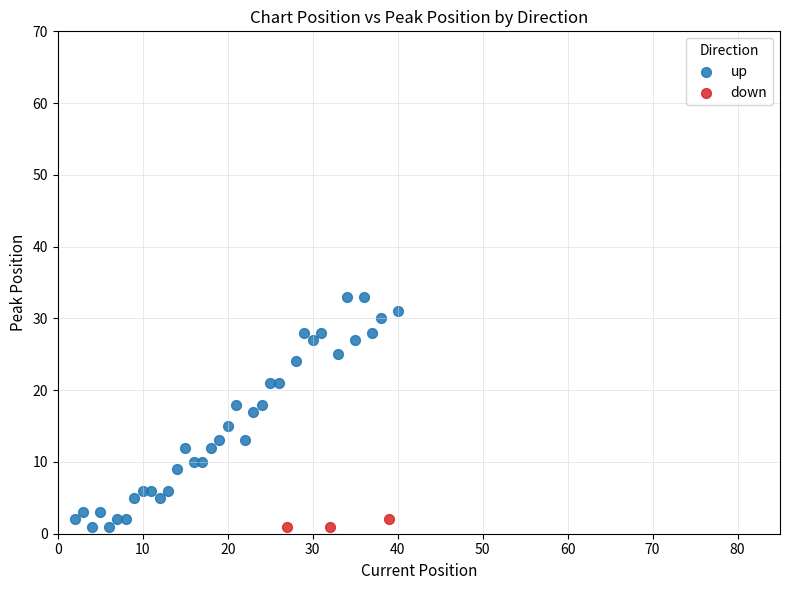

Which series contains the highest Y value?

up